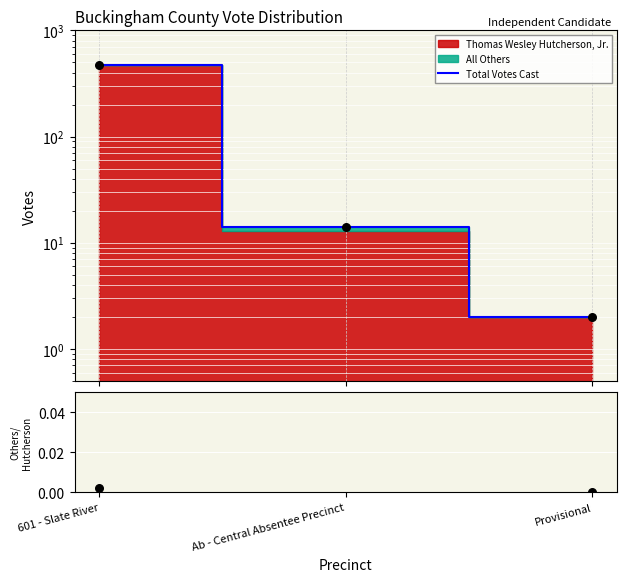

At how many categories does at least one series exceed 288?

1